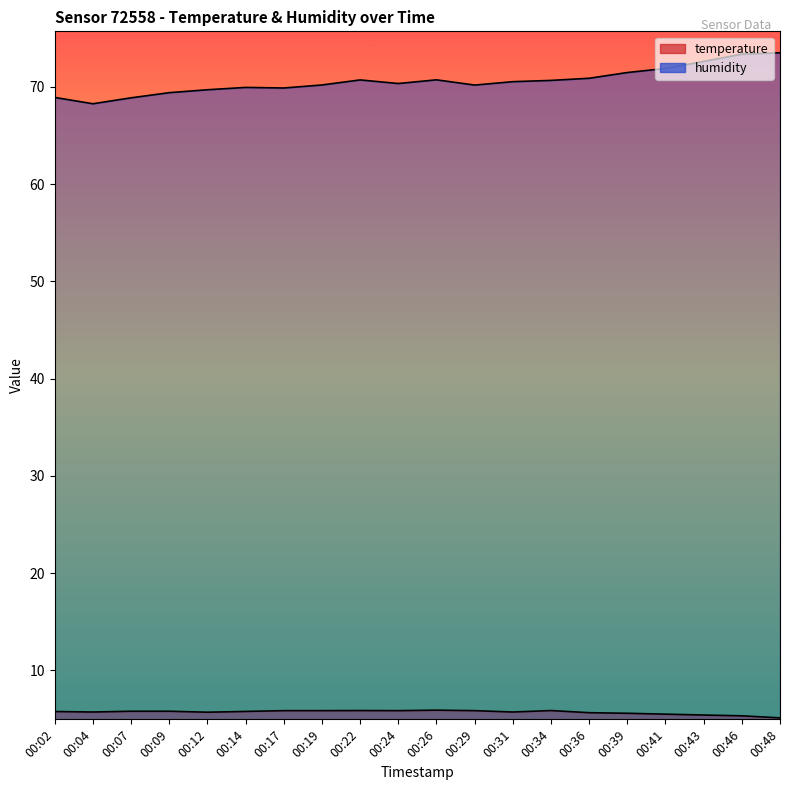

True or false: humidity and temperature cross at least once.

False